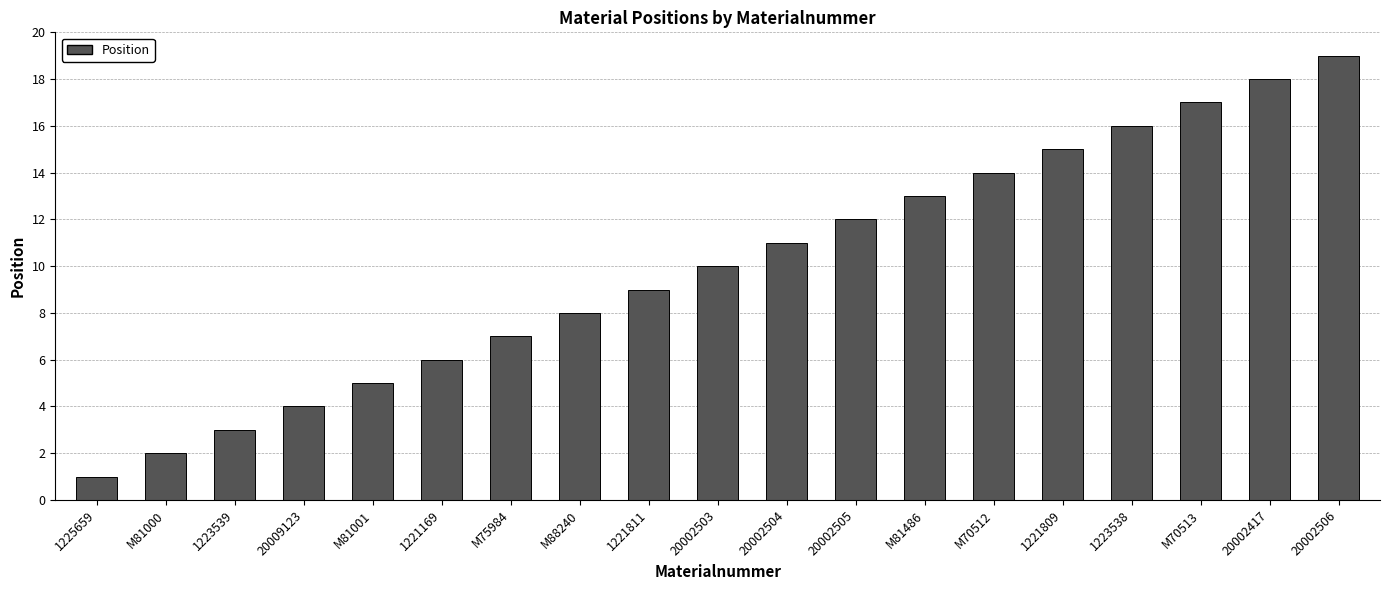

Read the value at 1223538.

16